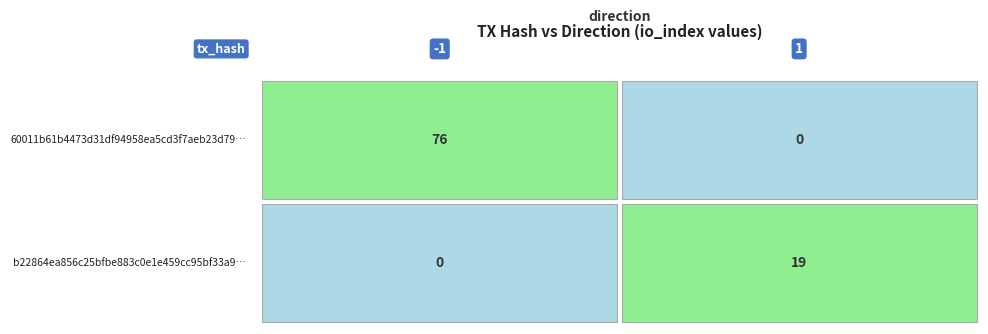

How many categories are shown in the chart?

2